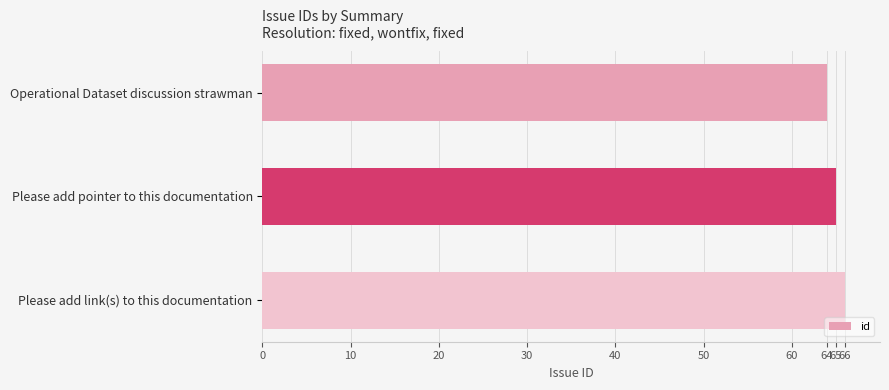

List the labels in order of value, largest first.

Please add link(s) to this documentation, Please add pointer to this documentation, Operational Dataset discussion strawman